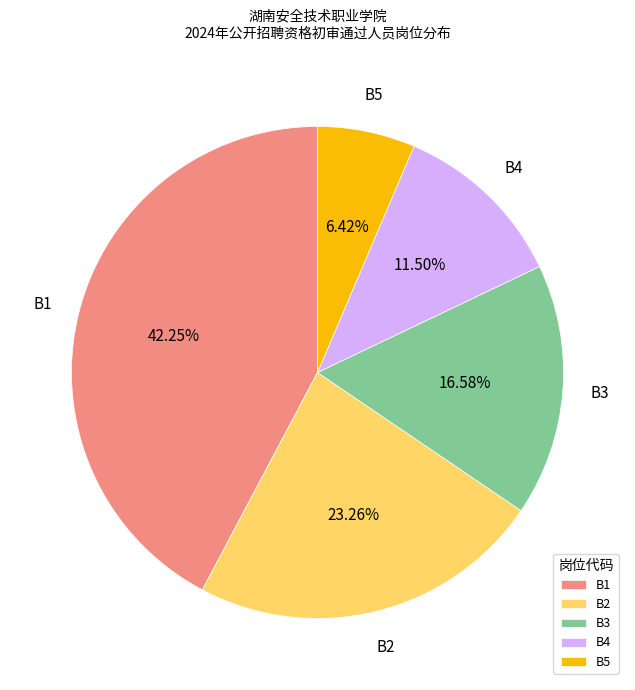

How many slices are in this pie chart?

5